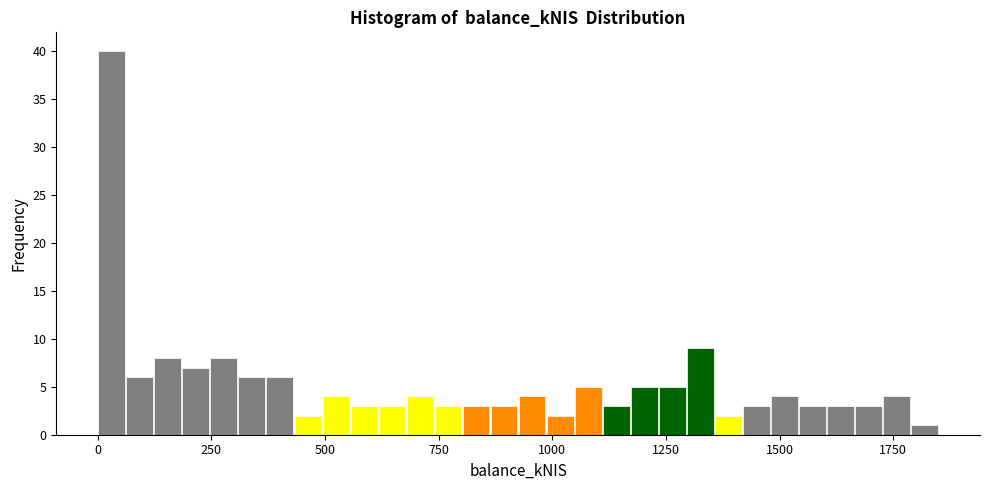

Read against the x-axis, roughly where is the centre of the tallest bar?

50